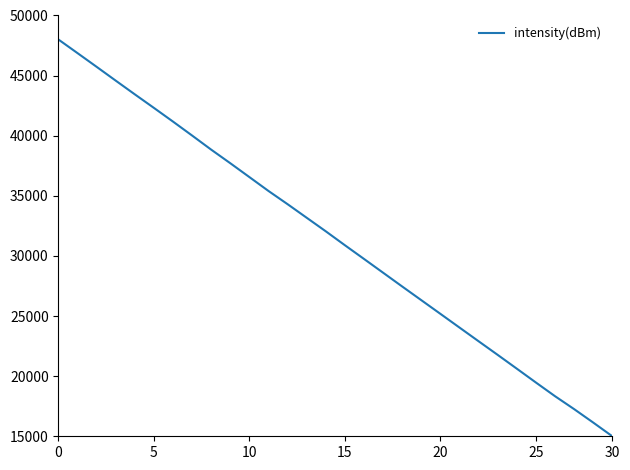

What is the difference between the maximum and minimum values?

33000.0